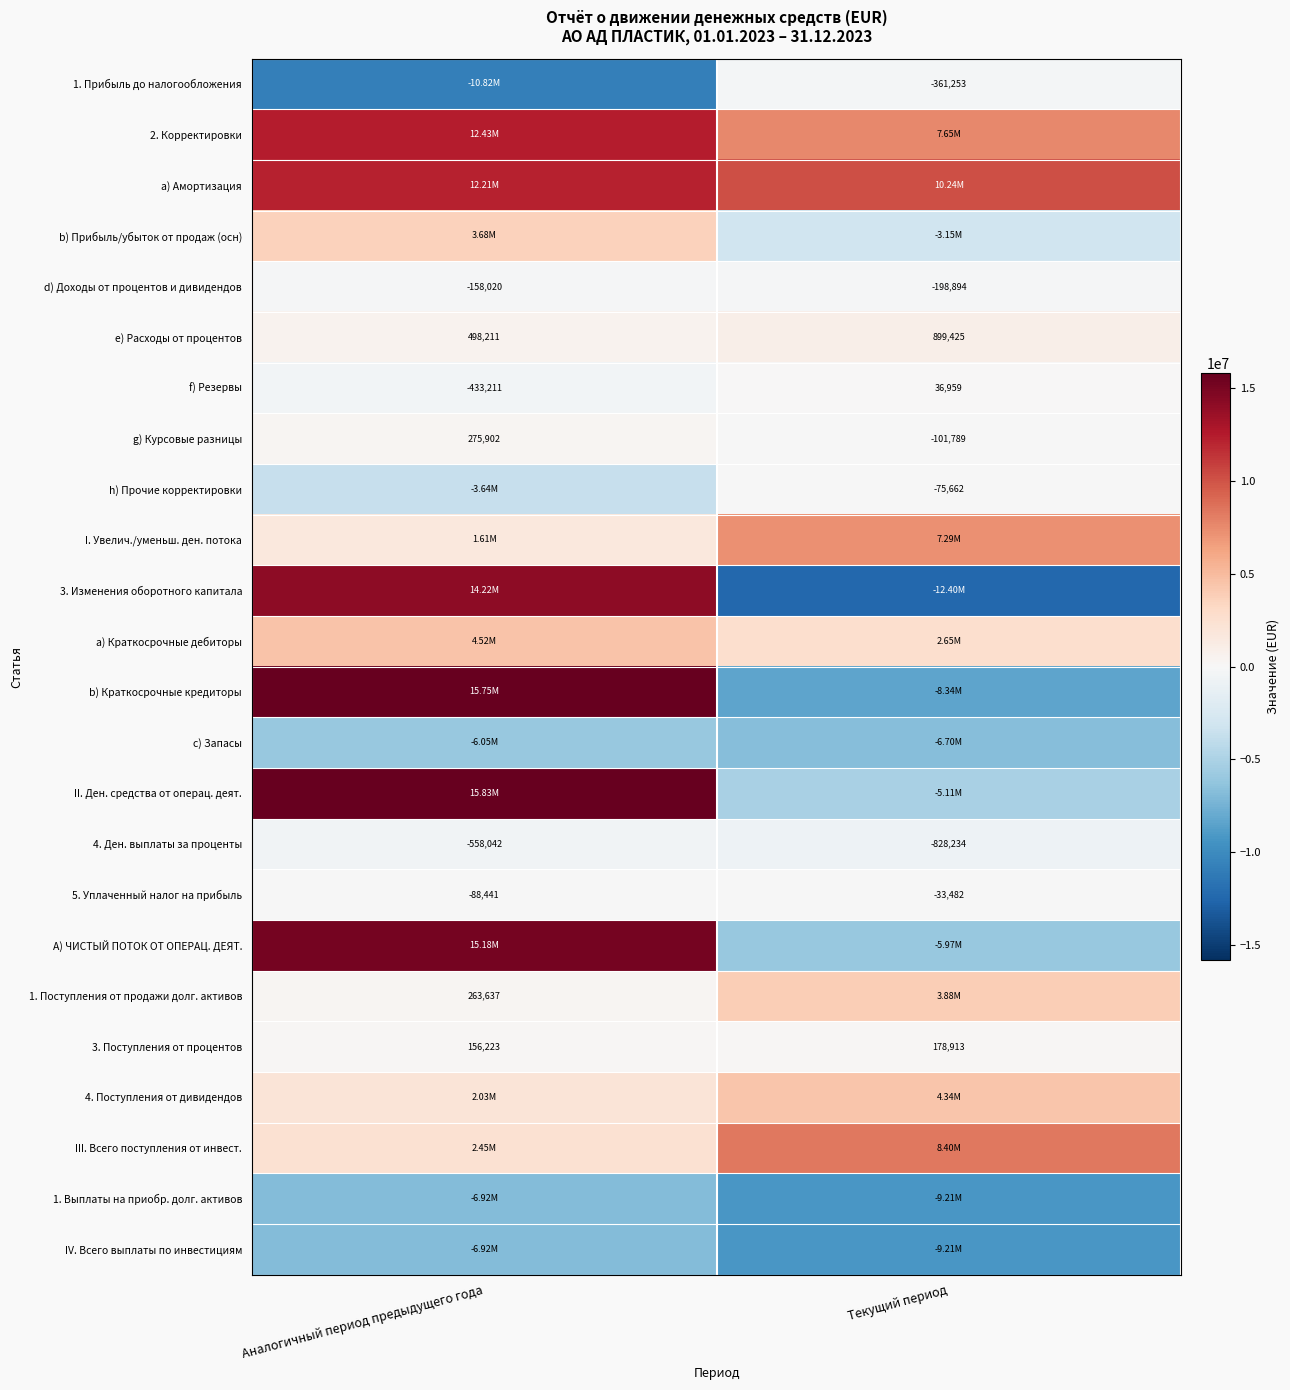

At which label does d) Доходы от процентов и дивидендов reach its peak?

Аналогичный период предыдущего года